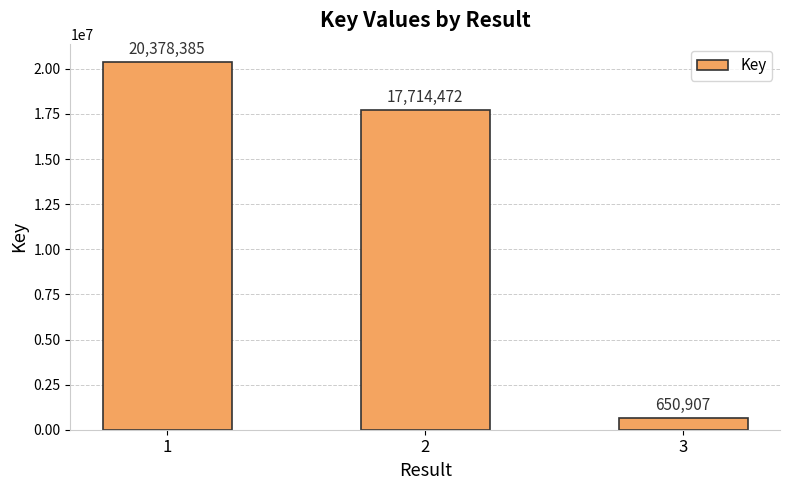

Is it true that the value at 2 is 17714472?

True